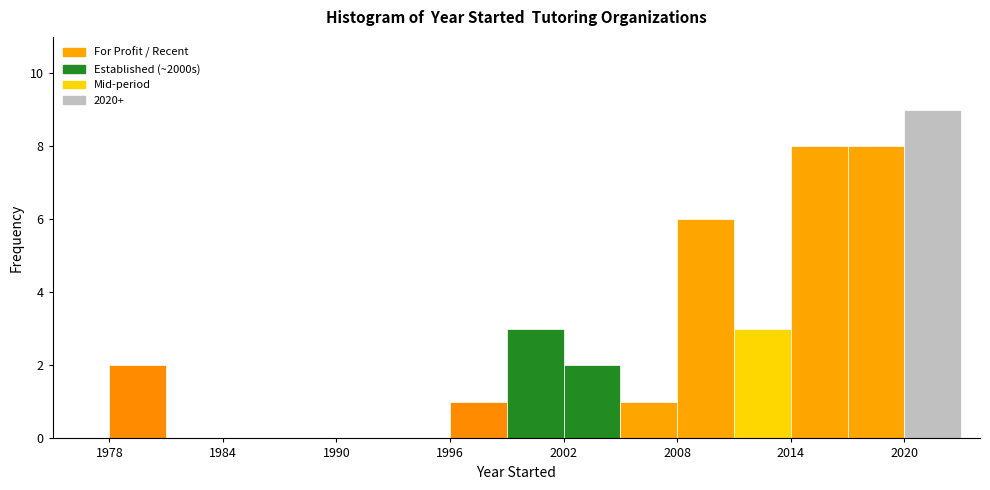

Read against the x-axis, roughly where is the centre of the tallest bar?

2022